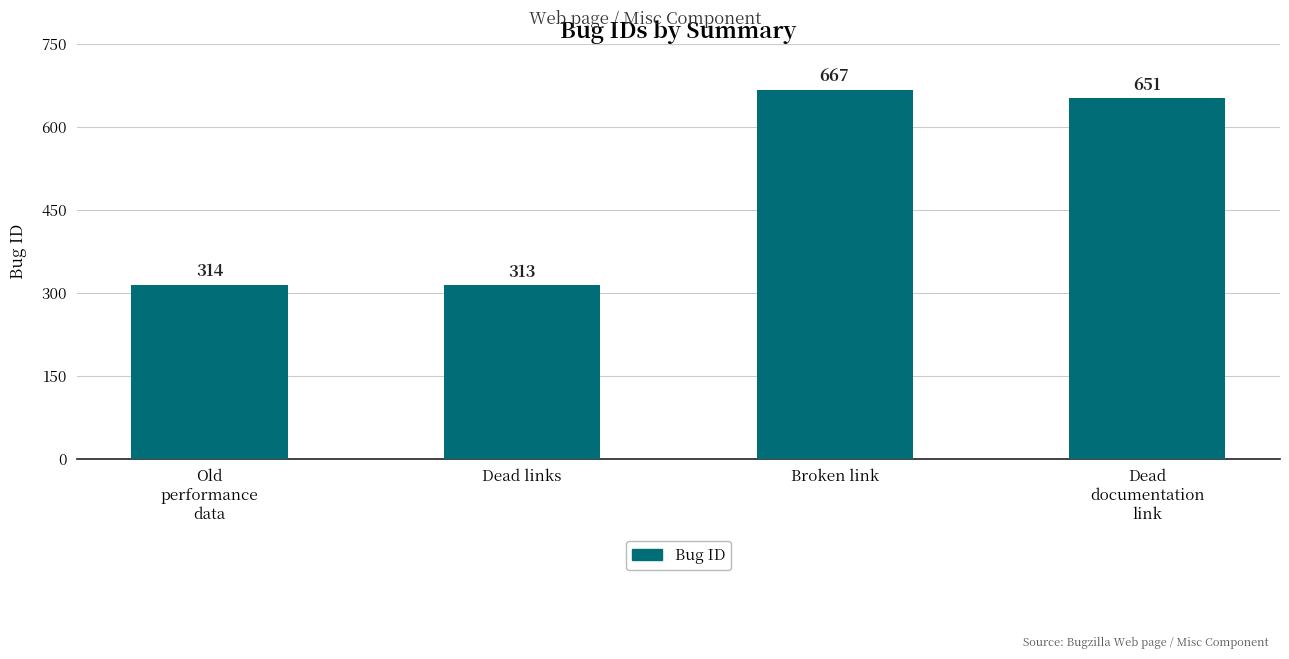

At which category does the chart reach its minimum across all series?

Dead links